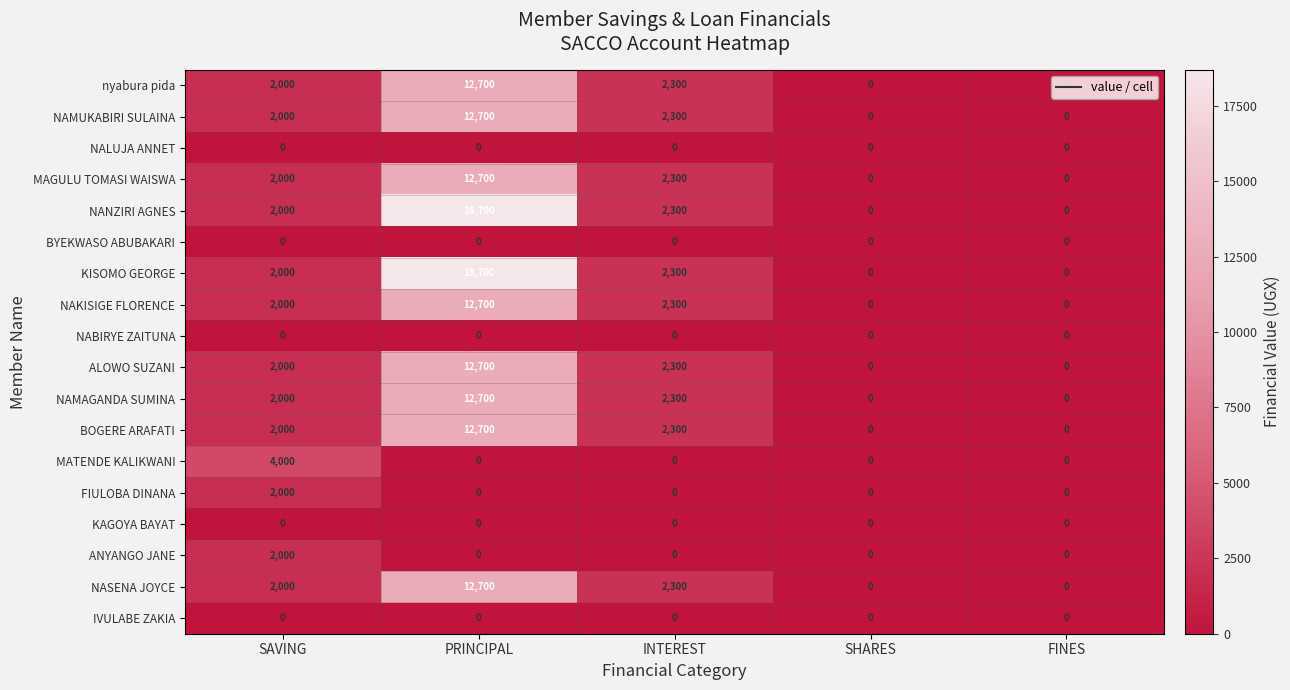

The NANZIRI AGNES series shows 2000 at SAVING. True or false?

True